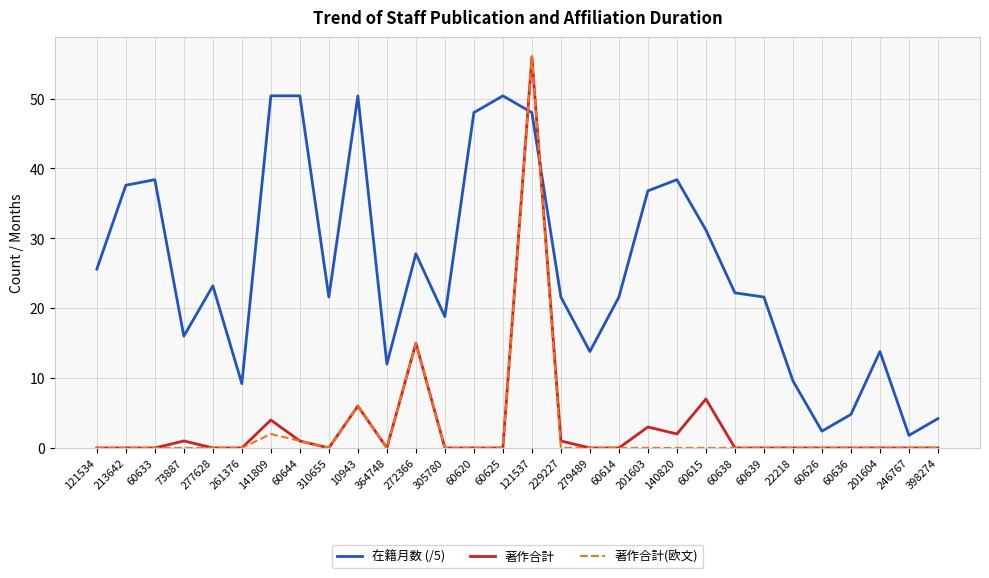

Rank the series at 201603 from lowest to highest value.

著作合計(欧文), 著作合計, 在籍月数 (/5)